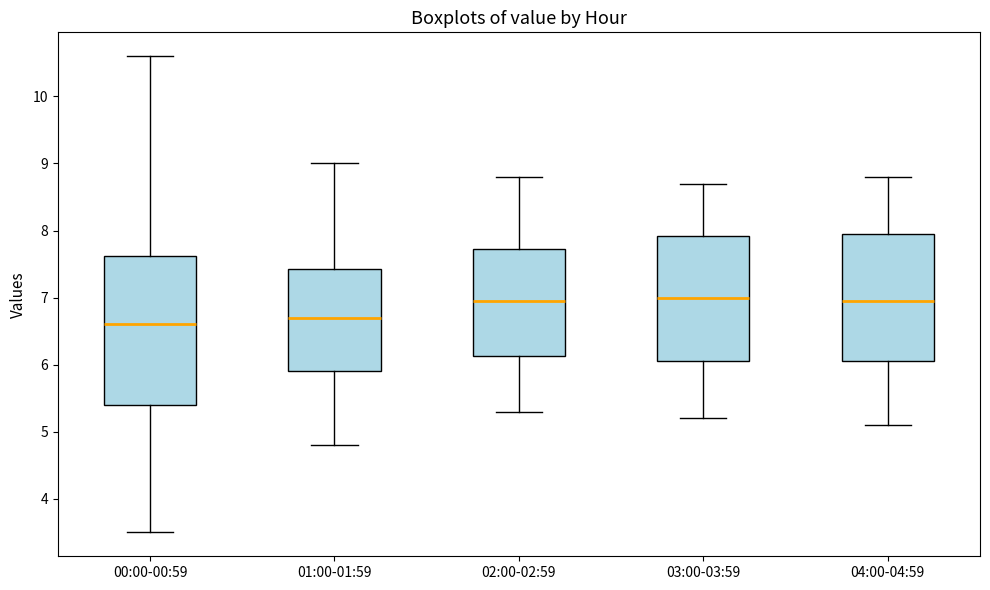

Comparing the boxes themselves (not the whiskers), which one is the tallest?

00:00-00:59